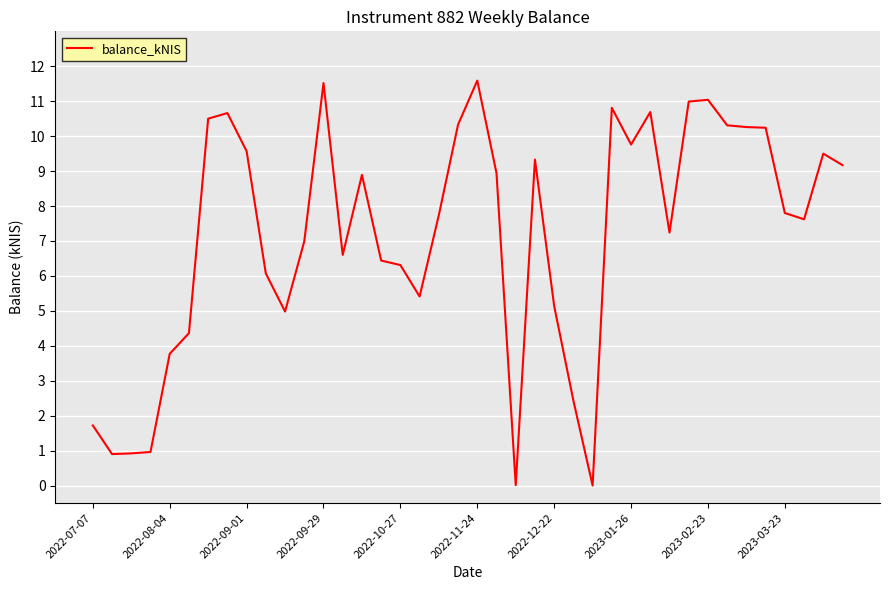

Does the chart display data point markers on the line(s)?

No